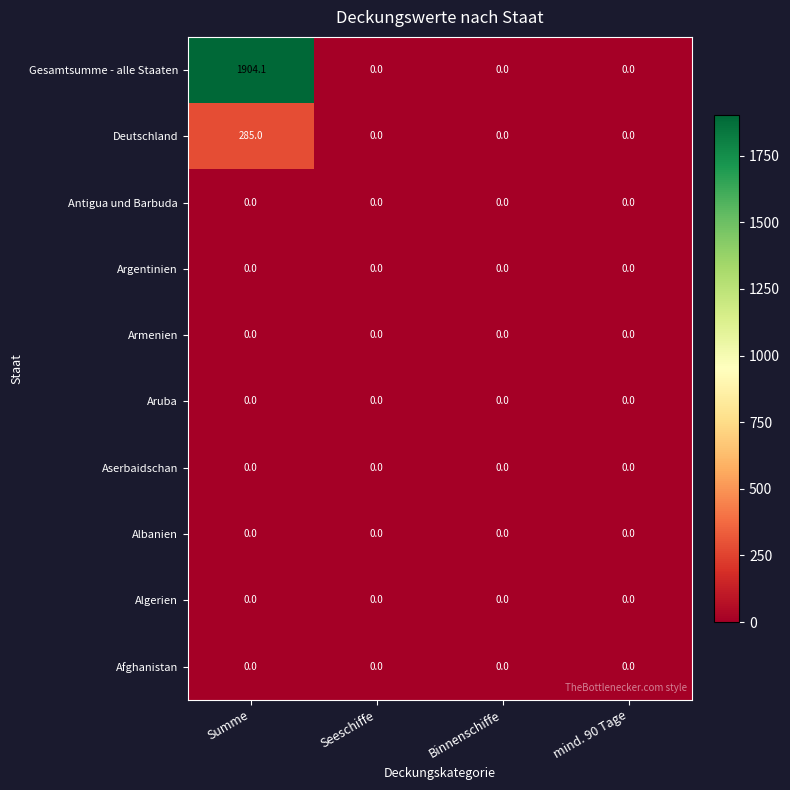

What is the average value of the Gesamtsumme - alle Staaten series?

476.0